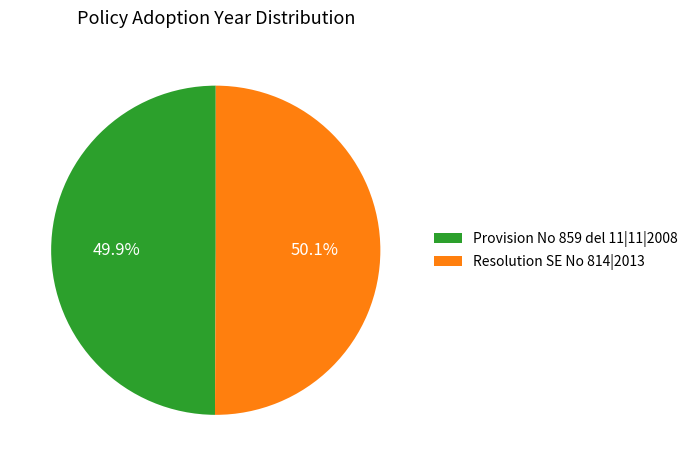

How many segments does this pie chart have?

2